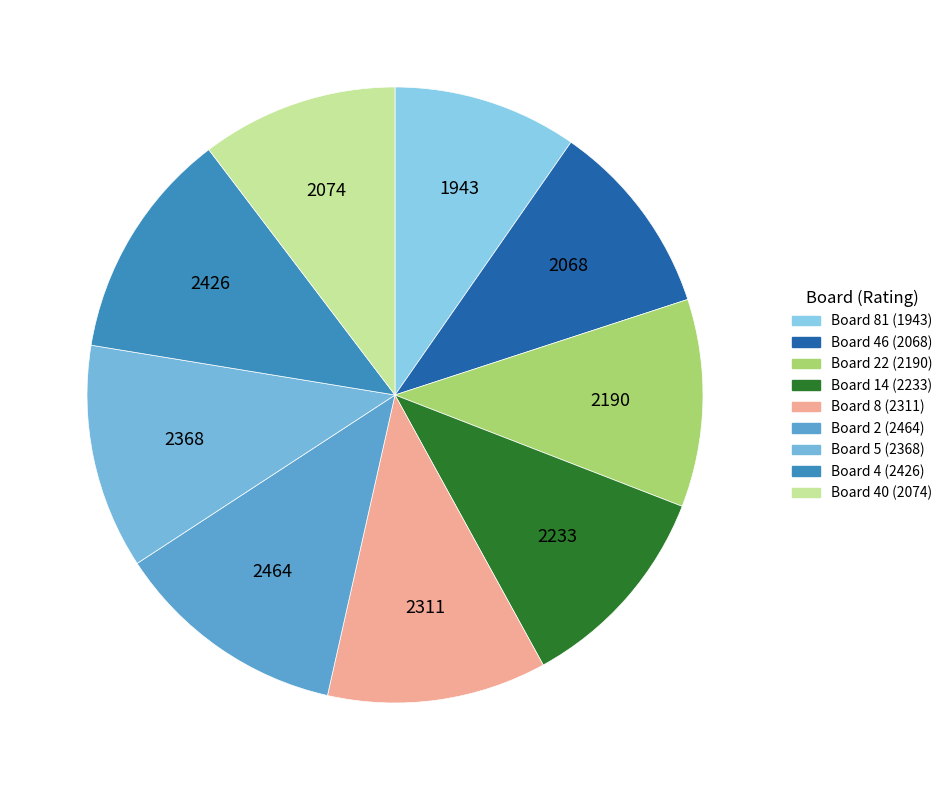

How many segments does this pie chart have?

9